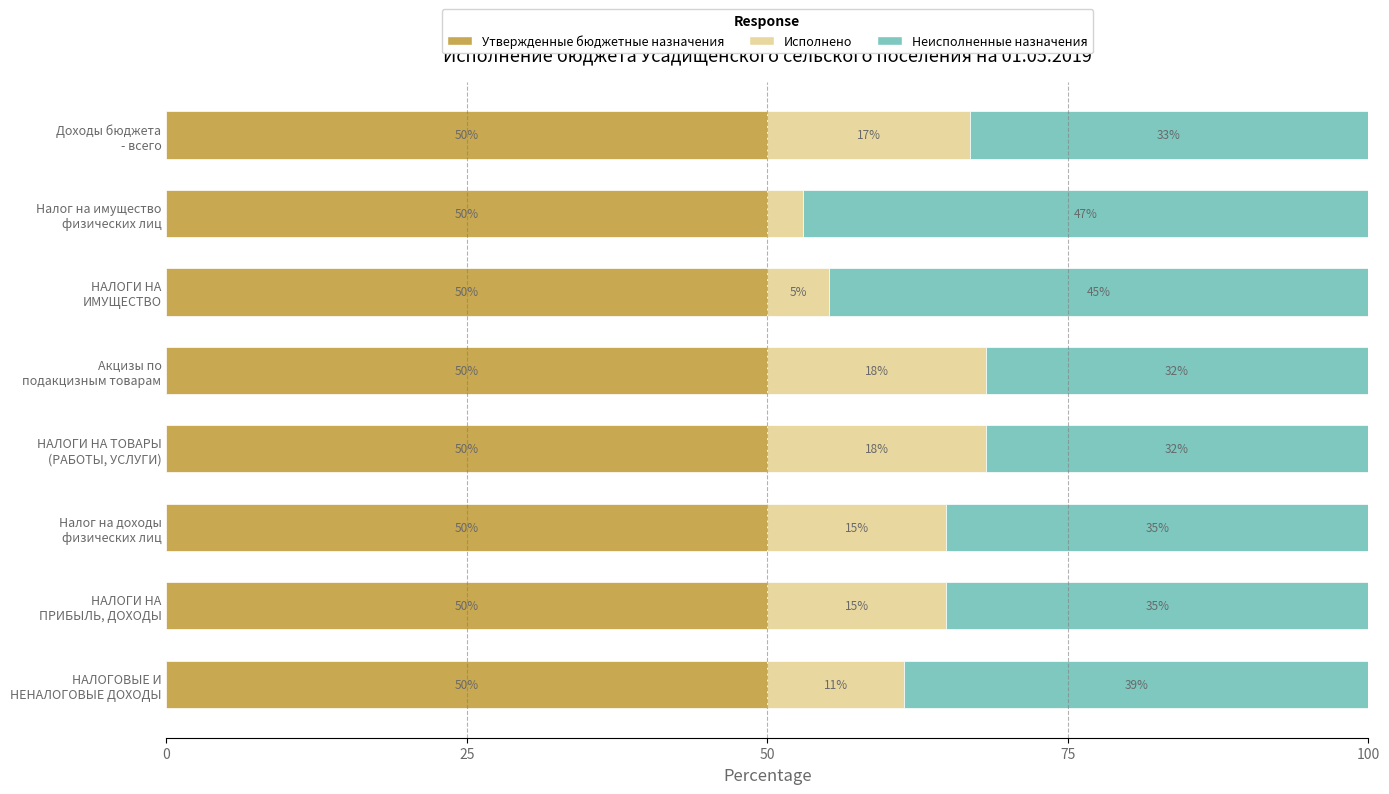

What is the average value of the Утвержденные бюджетные назначения series?

50.0